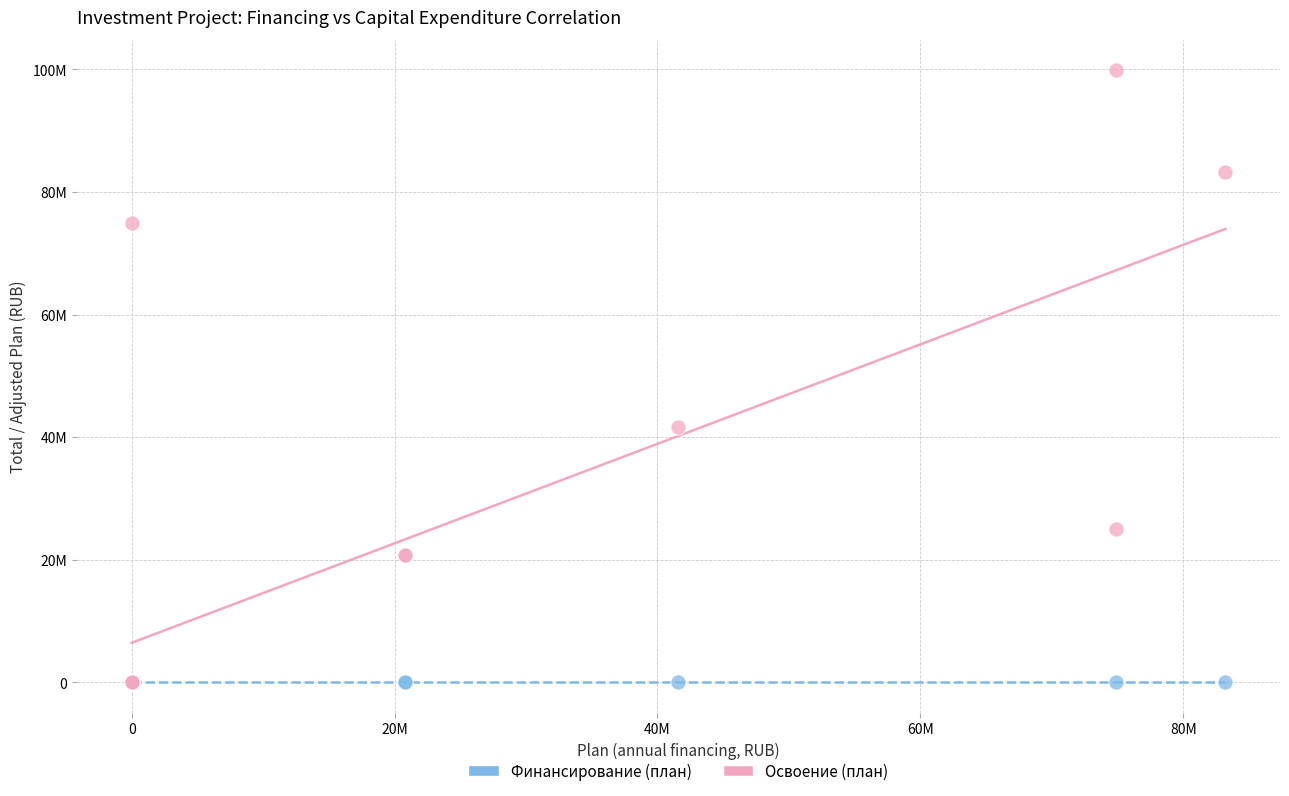

What are all the series names shown in the legend?

Финансирование (план), Освоение (план)